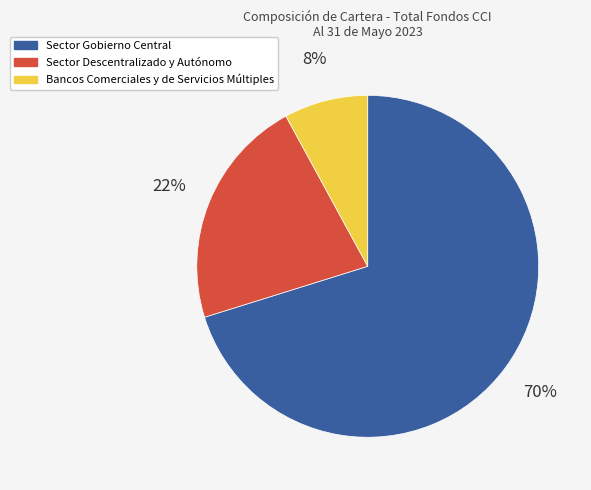

To the nearest percent, what is the combined percentage of Sector Gobierno Central and Sector Descentralizado y Autónomo?

92%